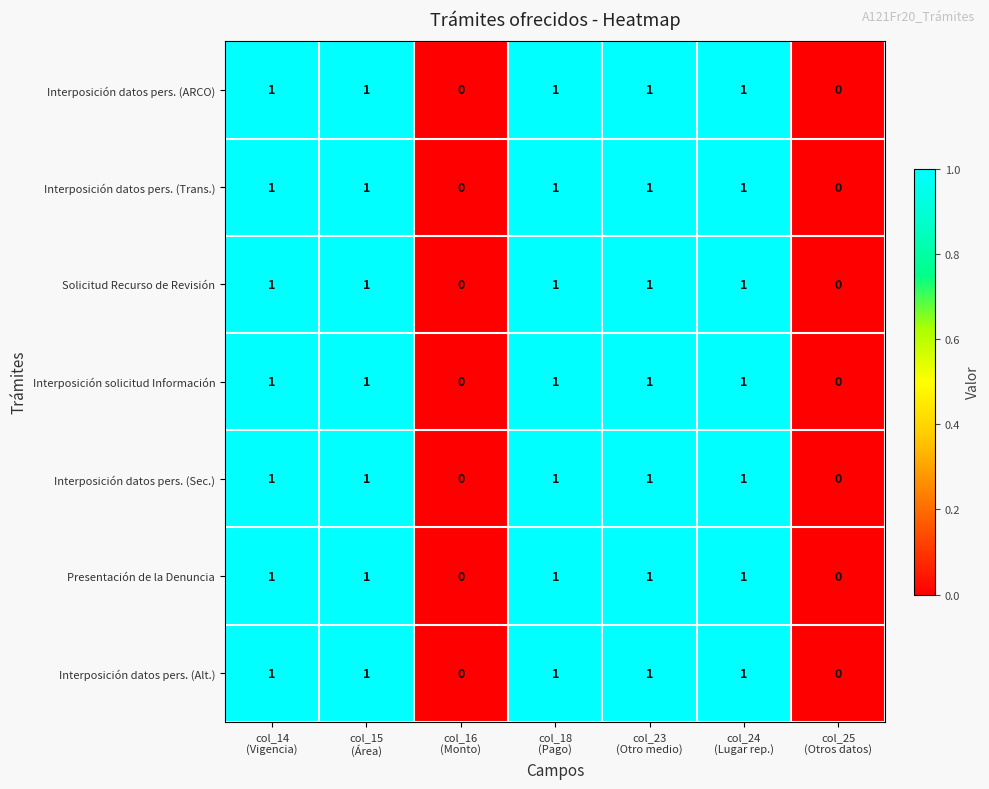

What is the sum of all Interposición datos pers. (ARCO) values?

5